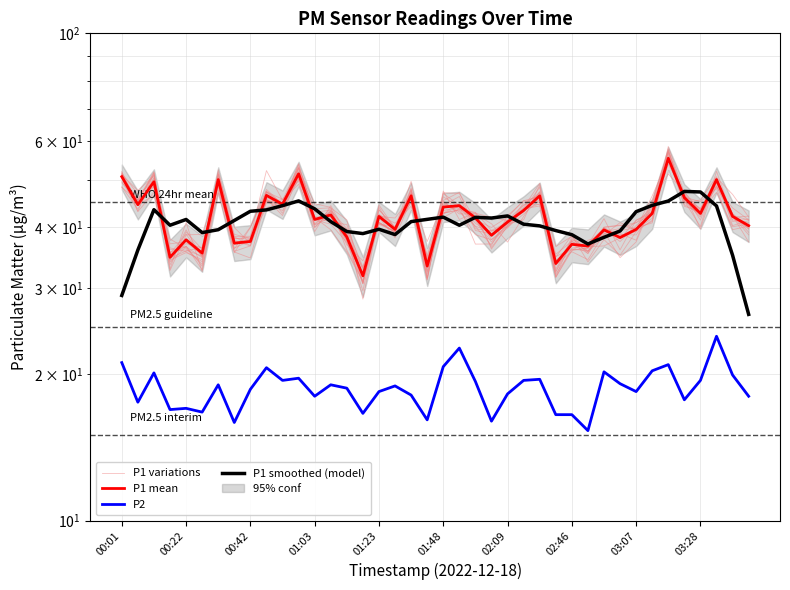

How many data points in P1 smoothed (model) are less than 41?

19